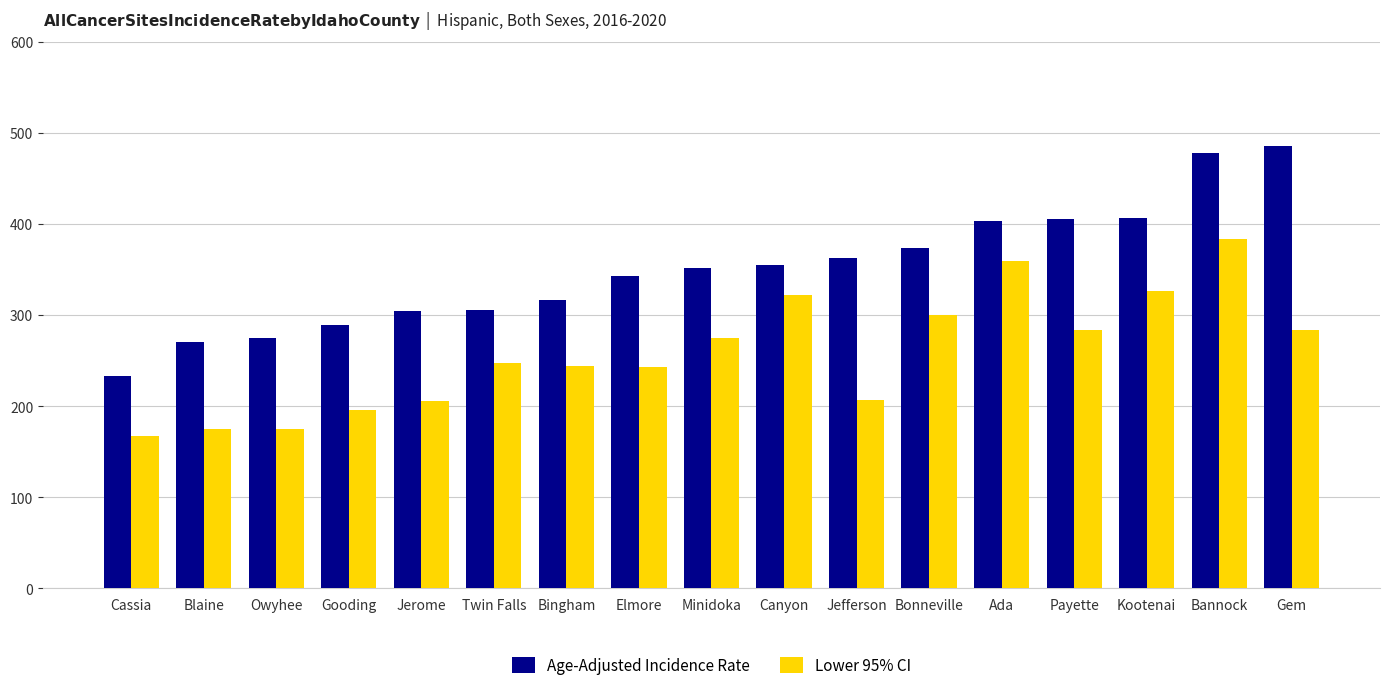

What is the difference between the maximum and second lowest values in the Lower 95% CI series?

208.5